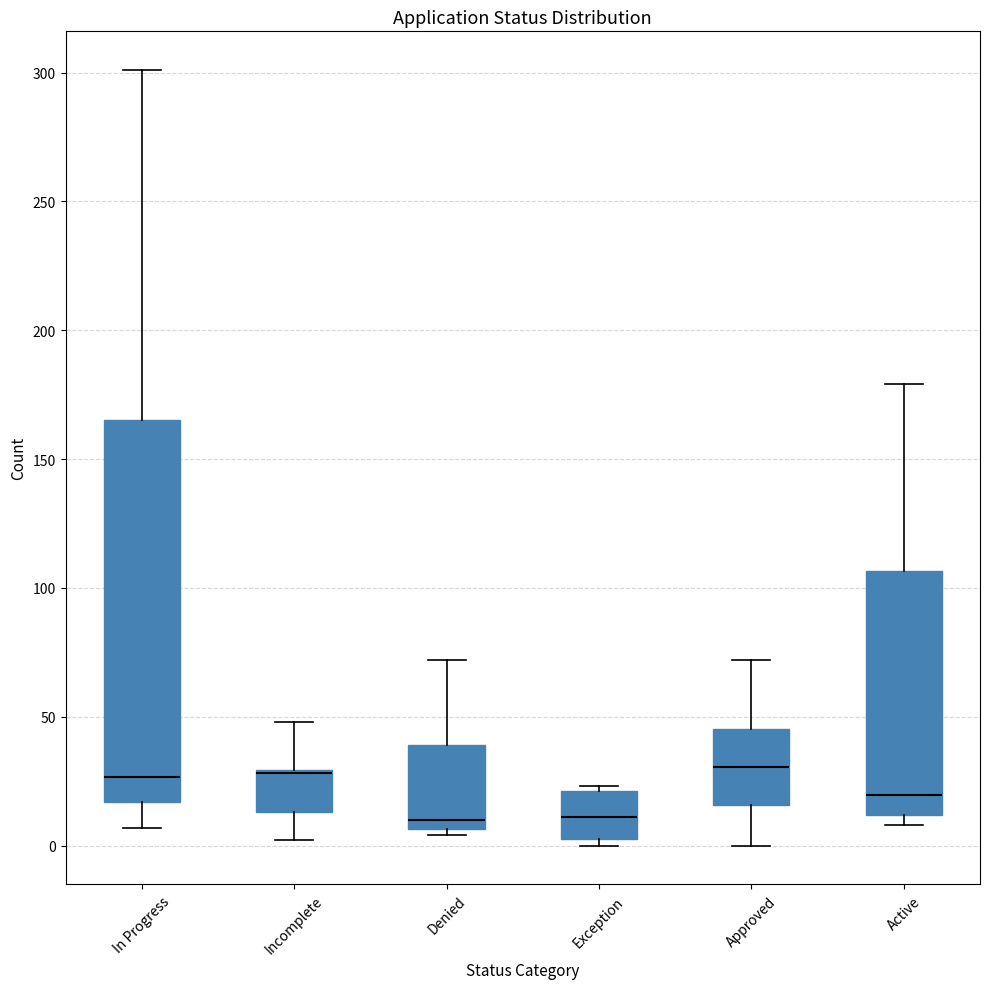

Reading left to right, read every box against the y-axis: the position of its median line, the range the box covers, and the ends of its whiskers. The values are not printed on the chart, so give them approximately, as read against the axis.

In Progress: median 25, box 15 to 165, whiskers 5 to 300
Incomplete: median 30, box 15 to 30, whiskers 0 to 50
Denied: median 10, box 5 to 40, whiskers 5 (just below the box's lower edge) to 70
Exception: median 10, box 5 to 20, whiskers 0 to 25
Approved: median 30, box 15 to 45, whiskers 0 to 70
Active: median 20, box 10 to 105, whiskers 10 (just below the box's lower edge) to 180